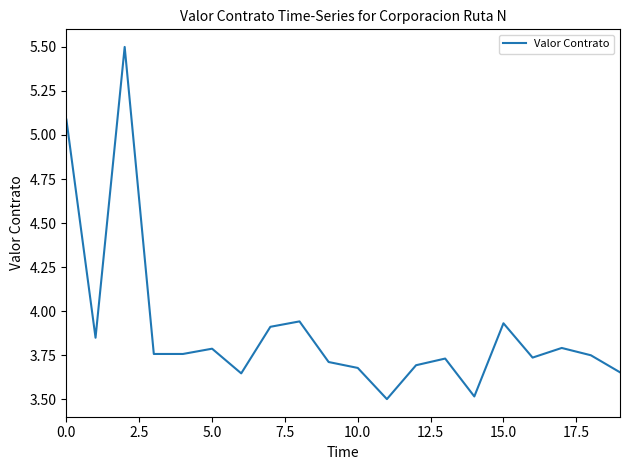

What is the smallest value displayed?

3.5